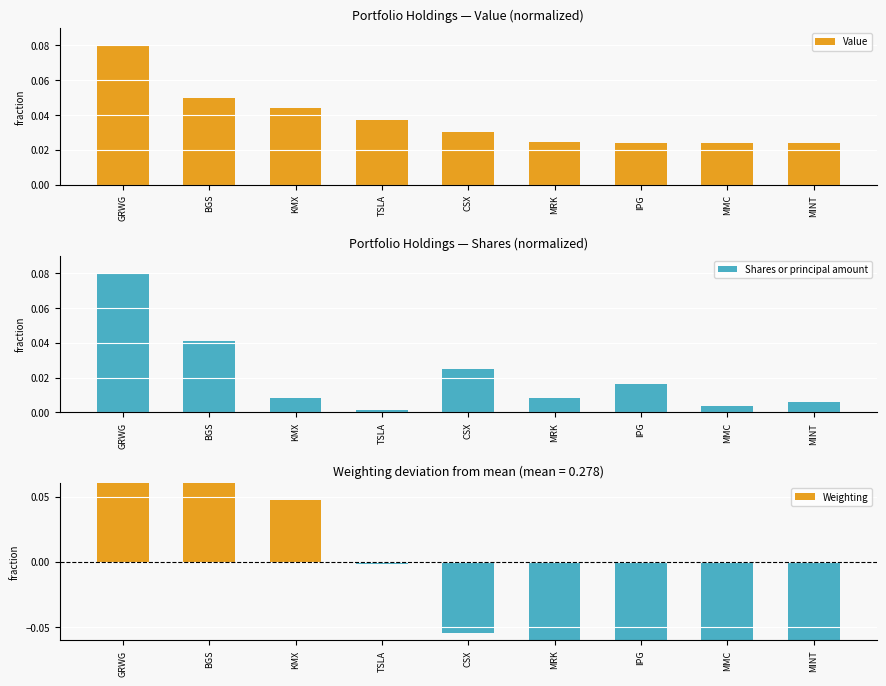

What is the total value across all series at MMC?

-0.1